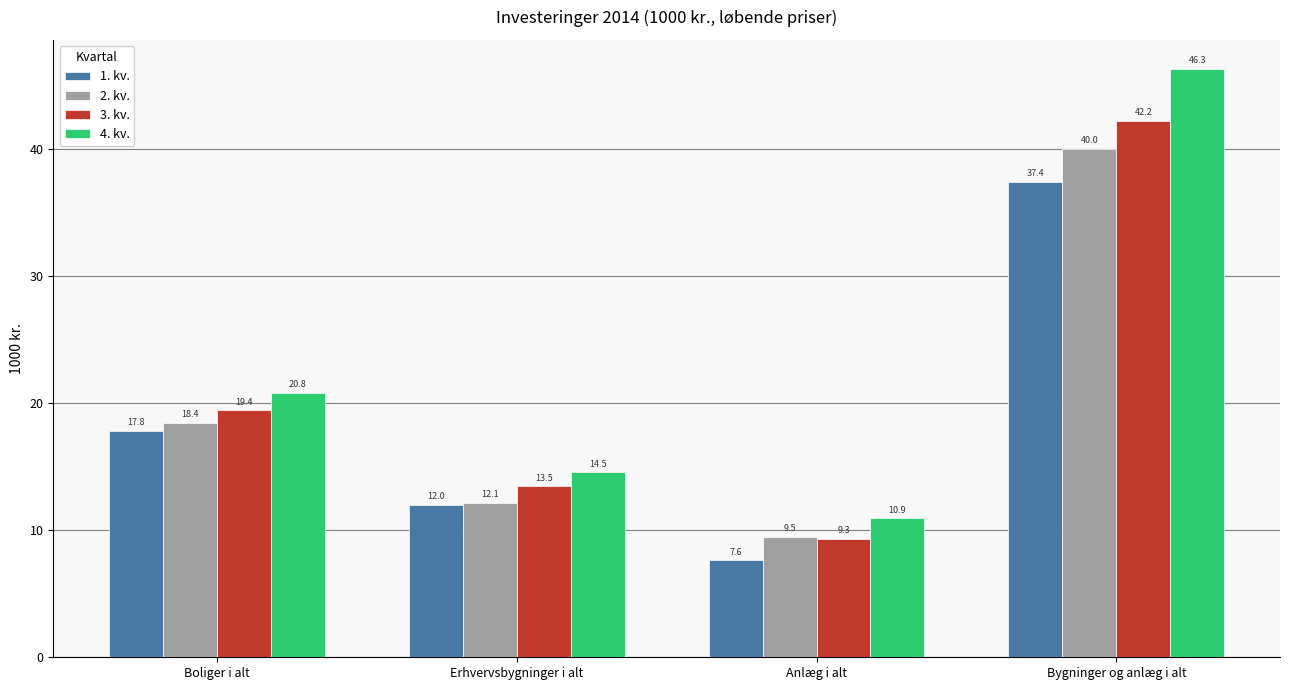

Where is 2. kv. nearest to the value 24?

Boliger i alt